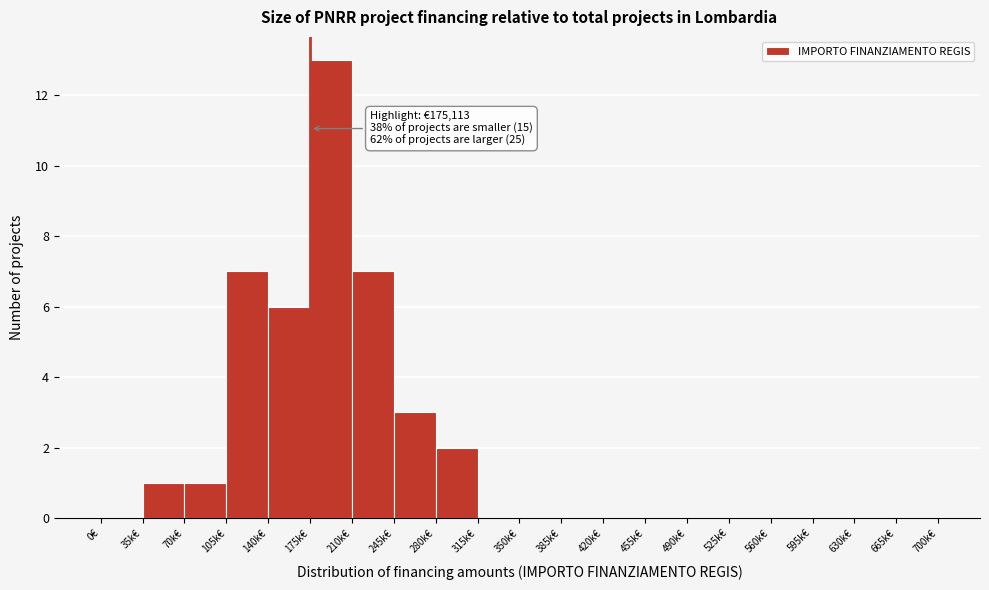

Reading left to right, extract all data points from this chart.

0€=0	35k€=1	70k€=1	105k€=7	140k€=6	175k€=13	210k€=7	245k€=3	280k€=2	315k€=0	350k€=0	385k€=0	420k€=0	455k€=0	490k€=0	525k€=0	560k€=0	595k€=0	630k€=0	665k€=0